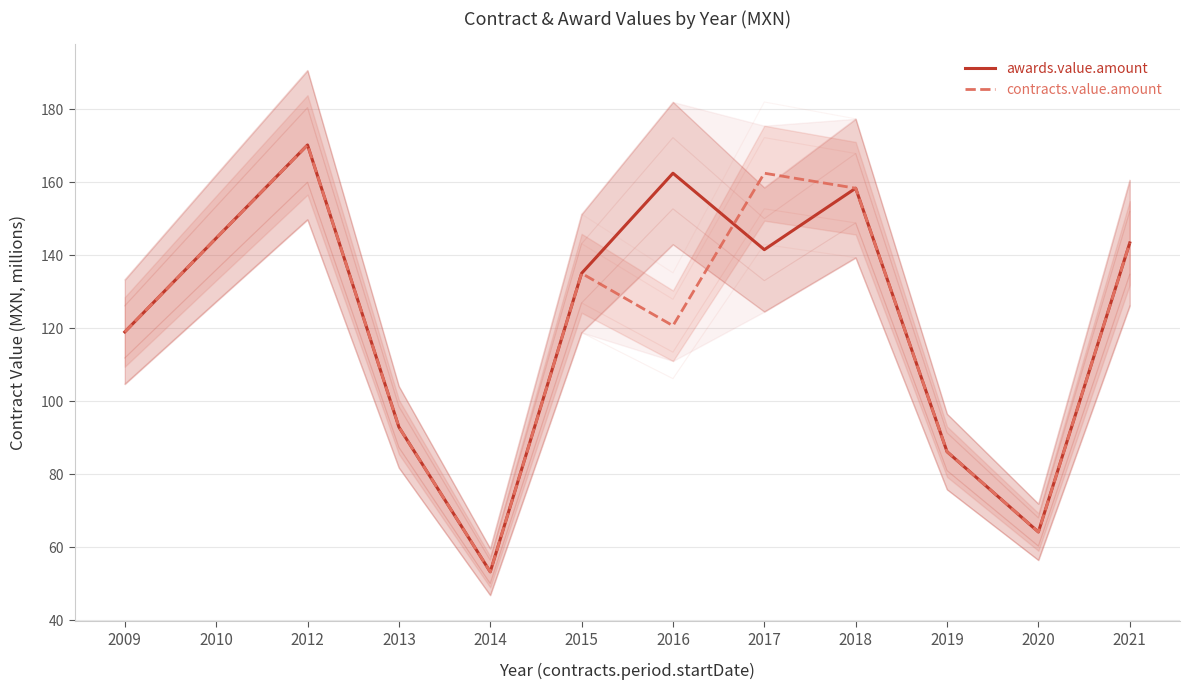

How many distinct data groups are displayed?

2